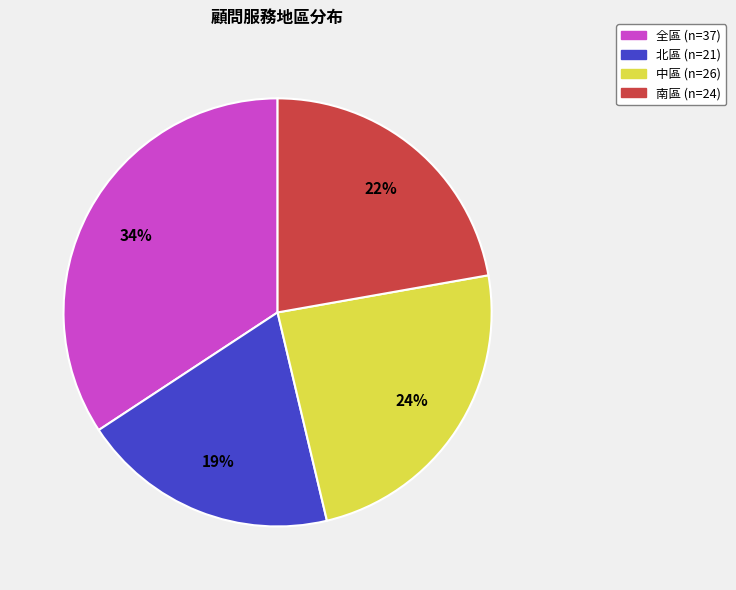

Rank the categories by value from highest to lowest.

全區, 中區, 南區, 北區